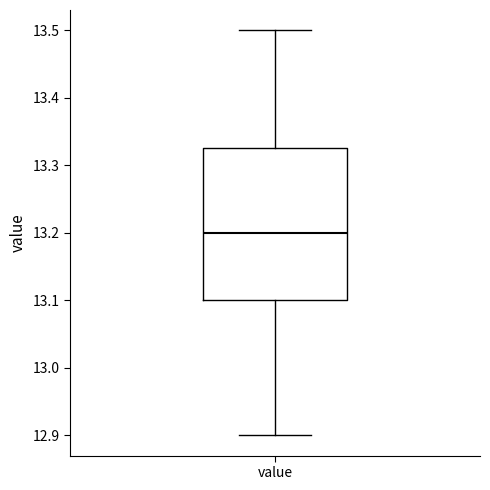

Transcribe this box plot: give where the median line is, the range the box spans, and where the two whiskers end, as read against the y-axis. The values are not printed on the chart, so give them approximately, as read against the axis.

median 13.20, box 13.10 to 13.33, whiskers 12.90 to 13.50